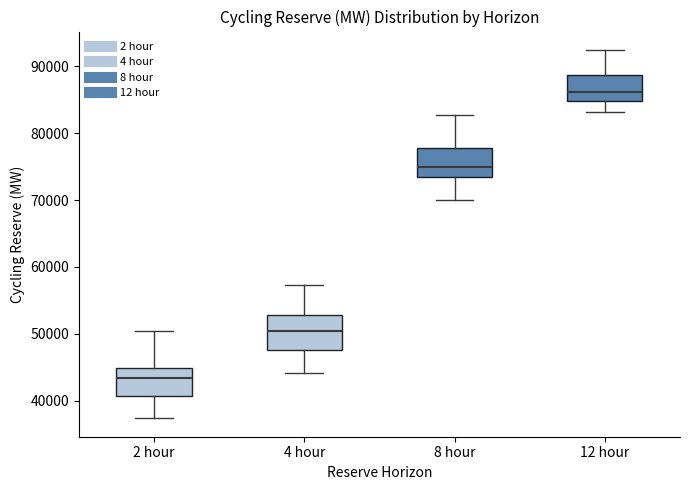

Where is the lower edge of the box for 2 hour on the y-axis? The values are not printed on the chart, so give them approximately, as read against the axis.

41000